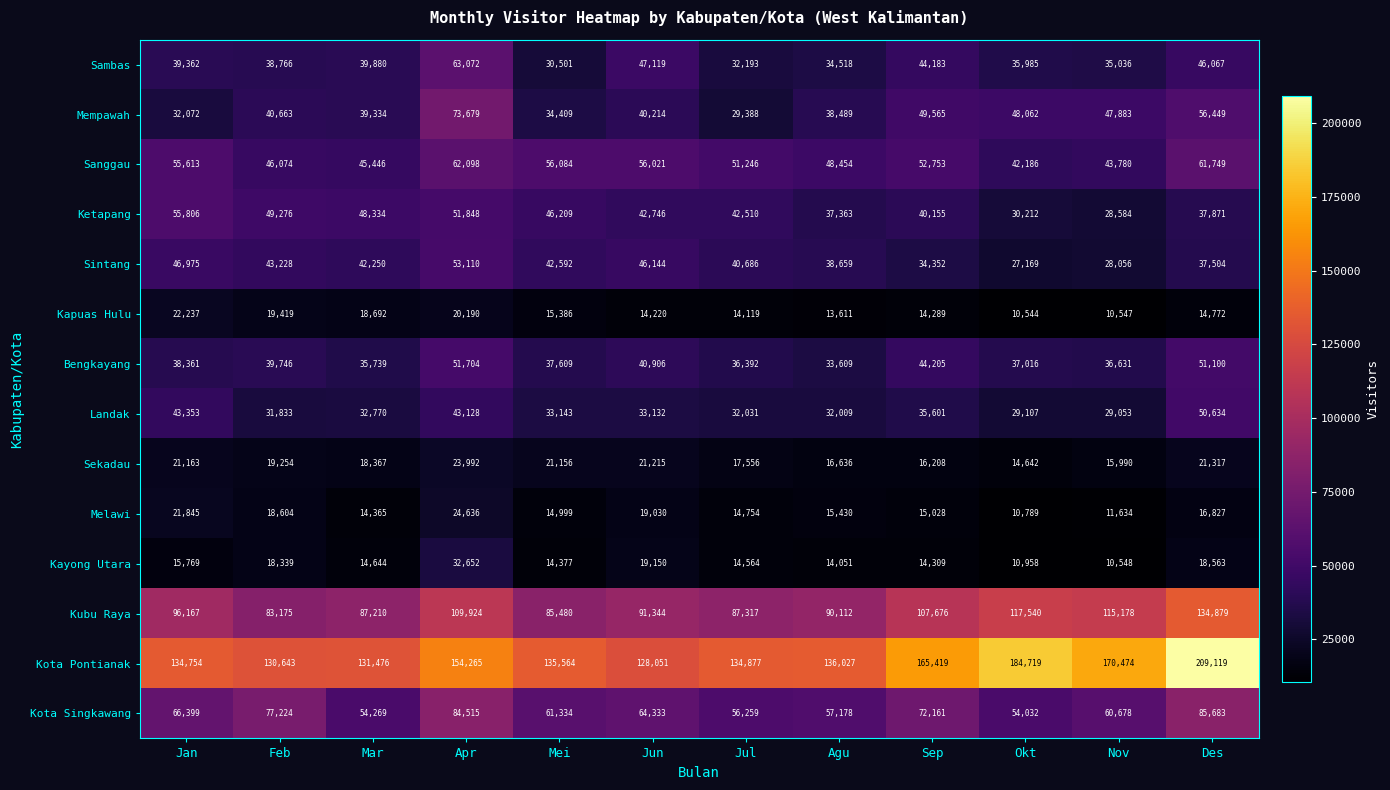

What is the difference between the highest and lowest values at Feb?

112304